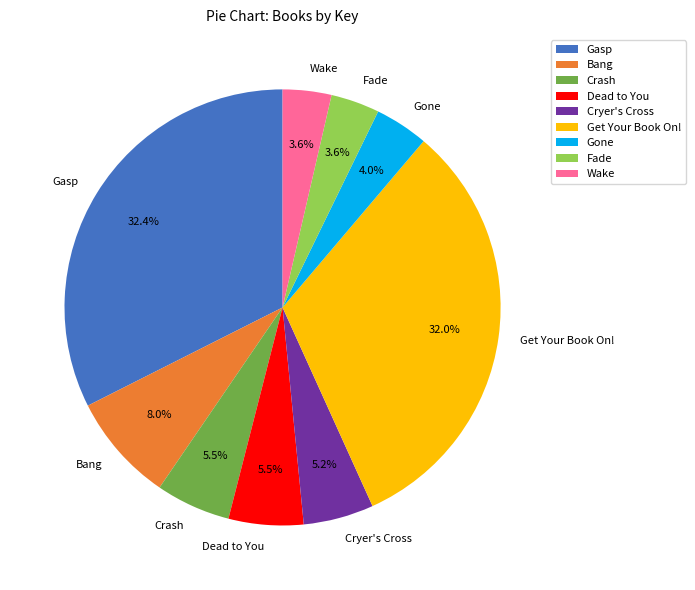

What percentage is the Get Your Book On! slice, to the nearest percent?

32%